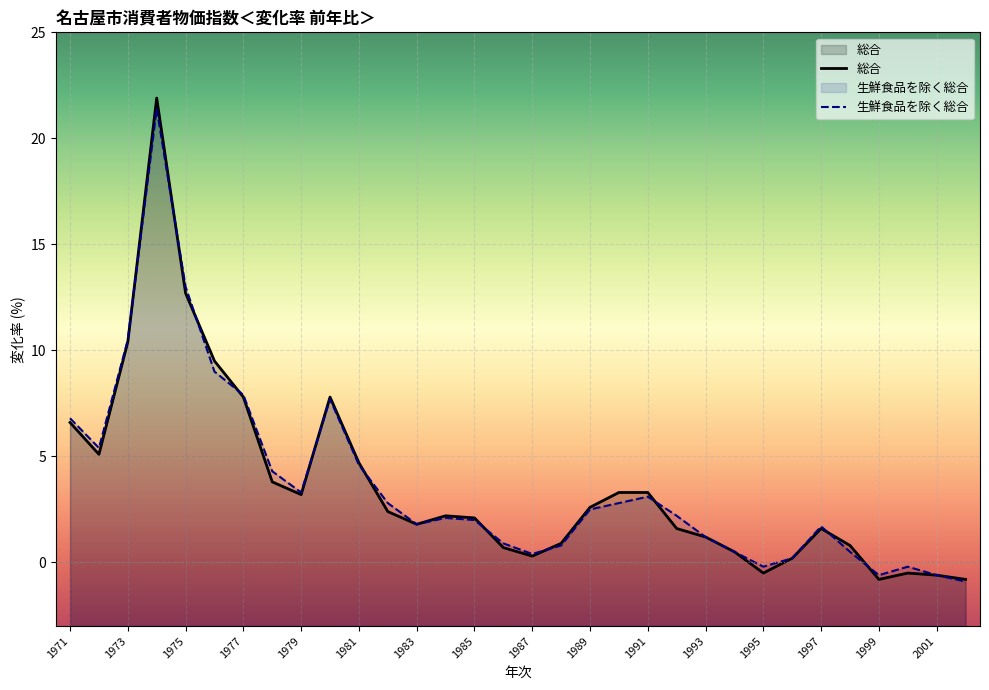

True or false: 生鮮食品を除く総合 has a value of 0.5 at 1994.

True